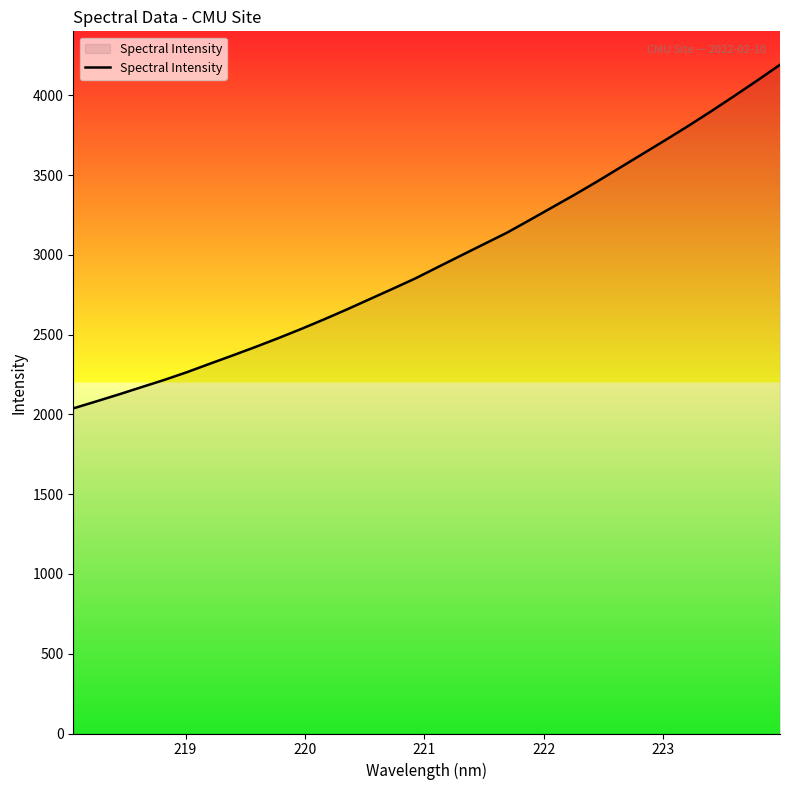

What is the greatest value displayed?

4191.9